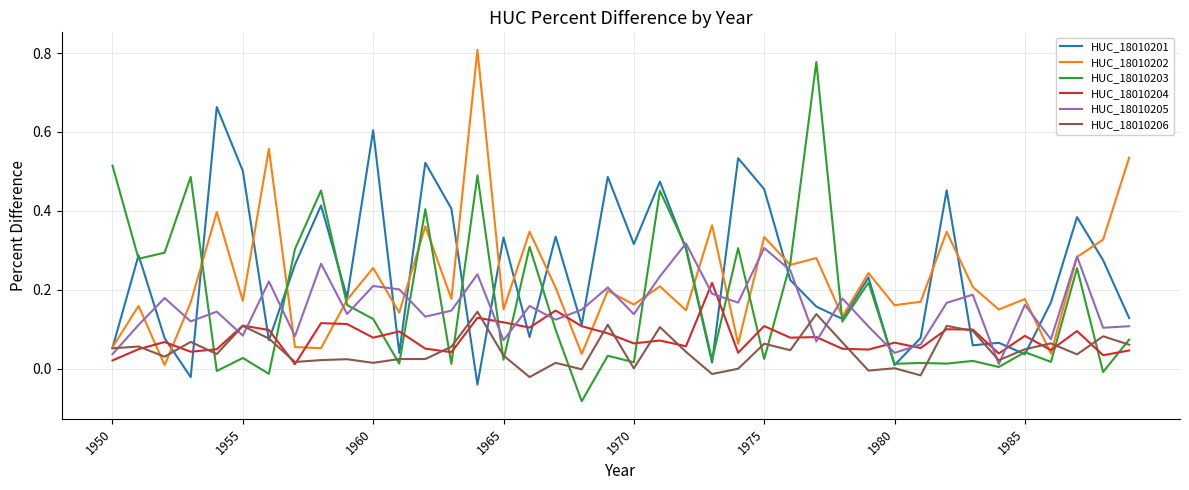

Which series has the widest spread of values?

HUC_18010203